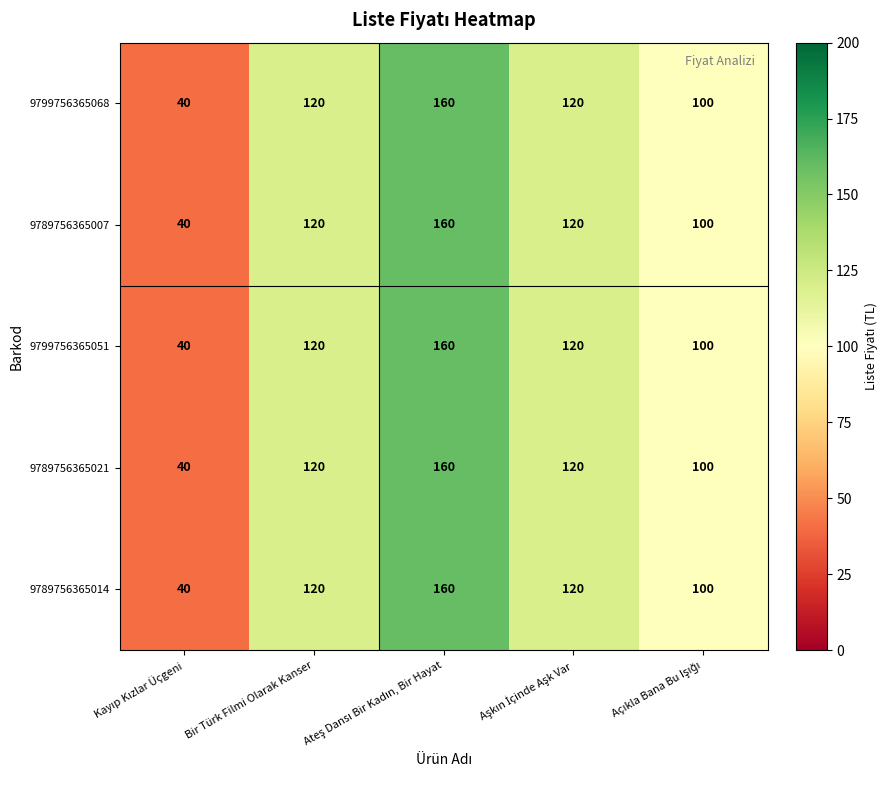

The 9789756365021 series shows 43 at Bir Türk Filmi Olarak Kanser. True or false?

False